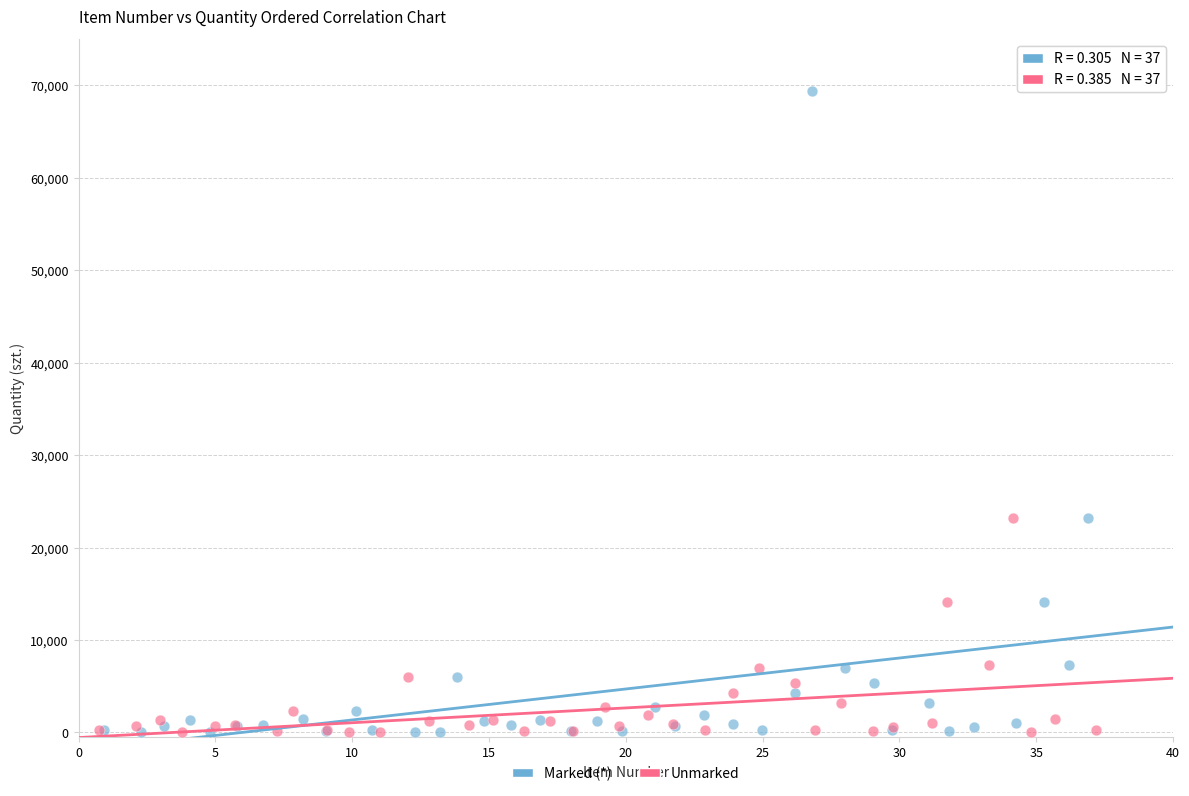

Which series has the widest spread of Y values?

Marked (*)